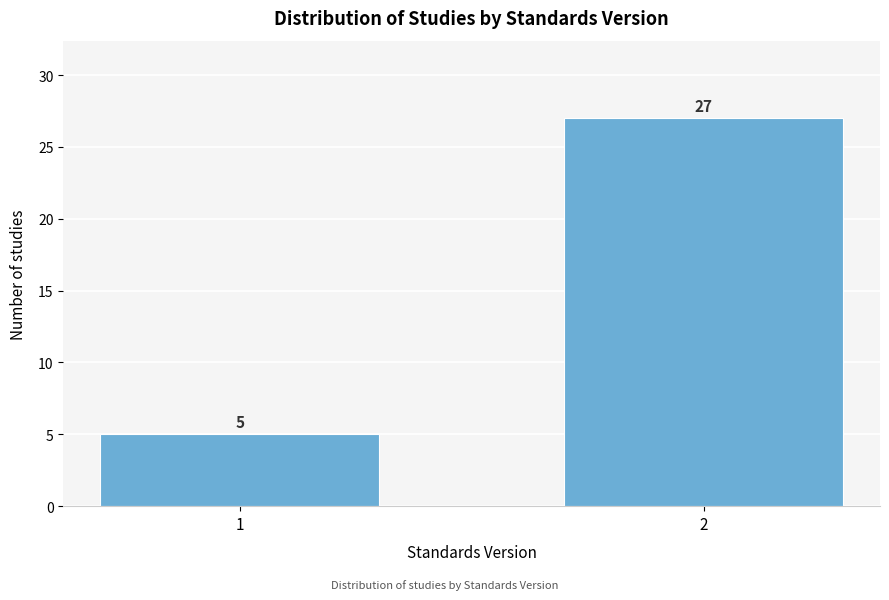

Reading right to left, what are all the values shown in this chart?

2=27	1=5